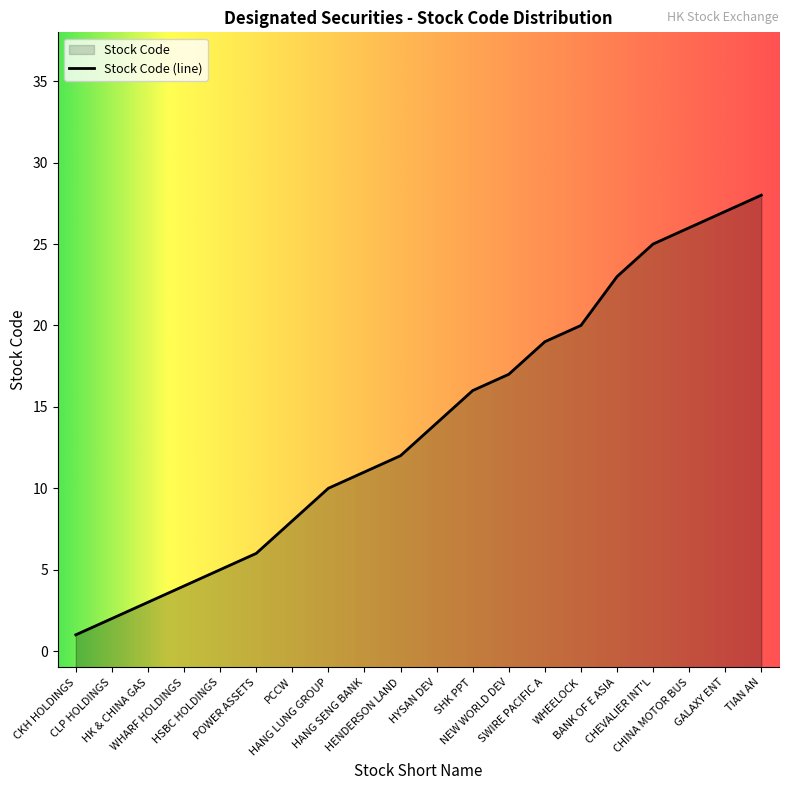

Between POWER ASSETS and BANK OF E ASIA, which is larger?

BANK OF E ASIA